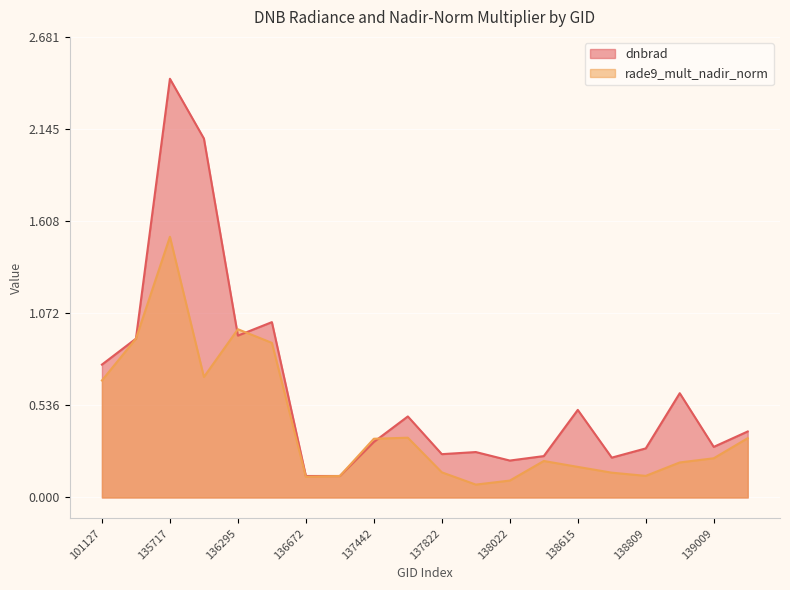

In dnbrad, how many points are lower than both neighbors (excluding endpoints)?

6